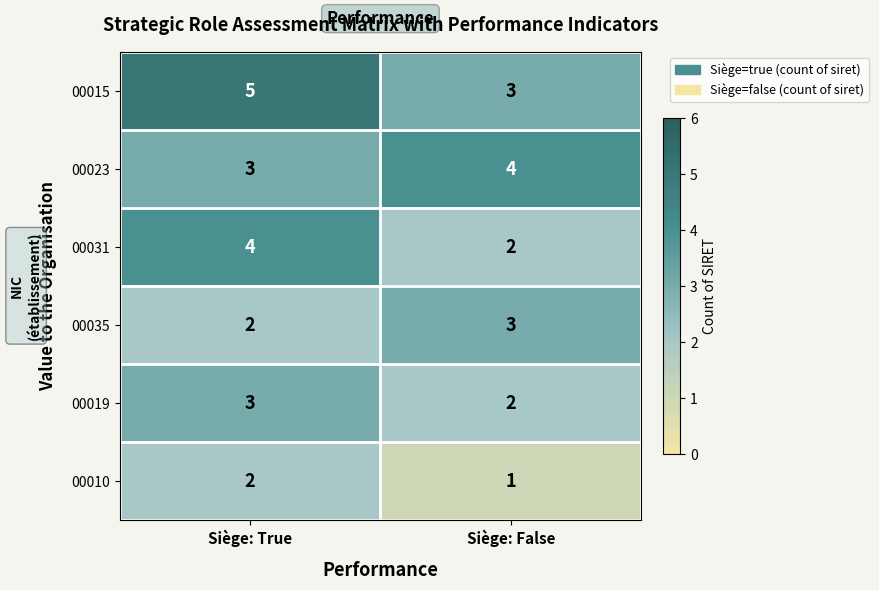

Rank the categories by 00015 value from lowest to highest.

Siège: False, Siège: True